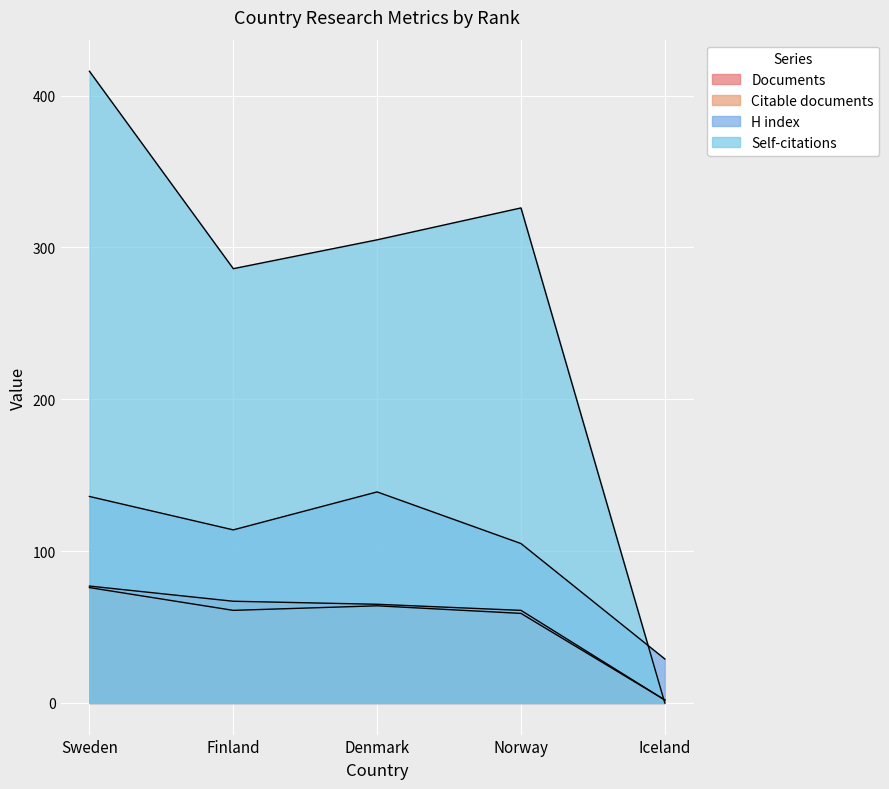

What is the average value of the Self-citations series?

267